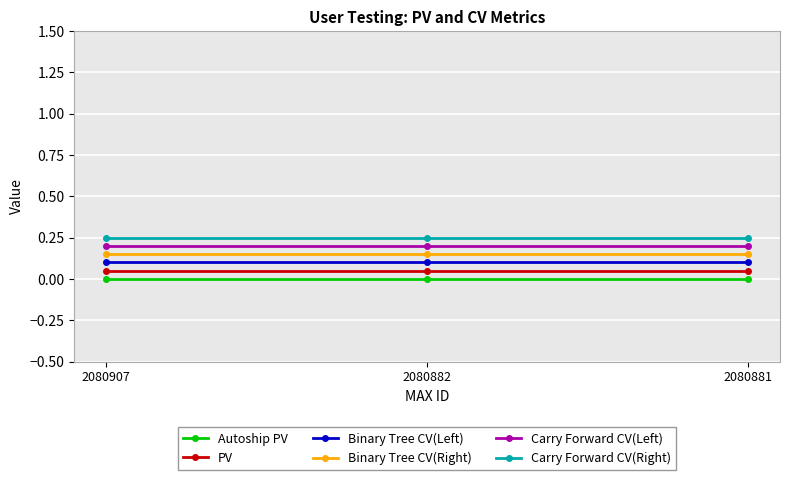

Which series has the largest total across all categories?

Carry Forward CV(Right)